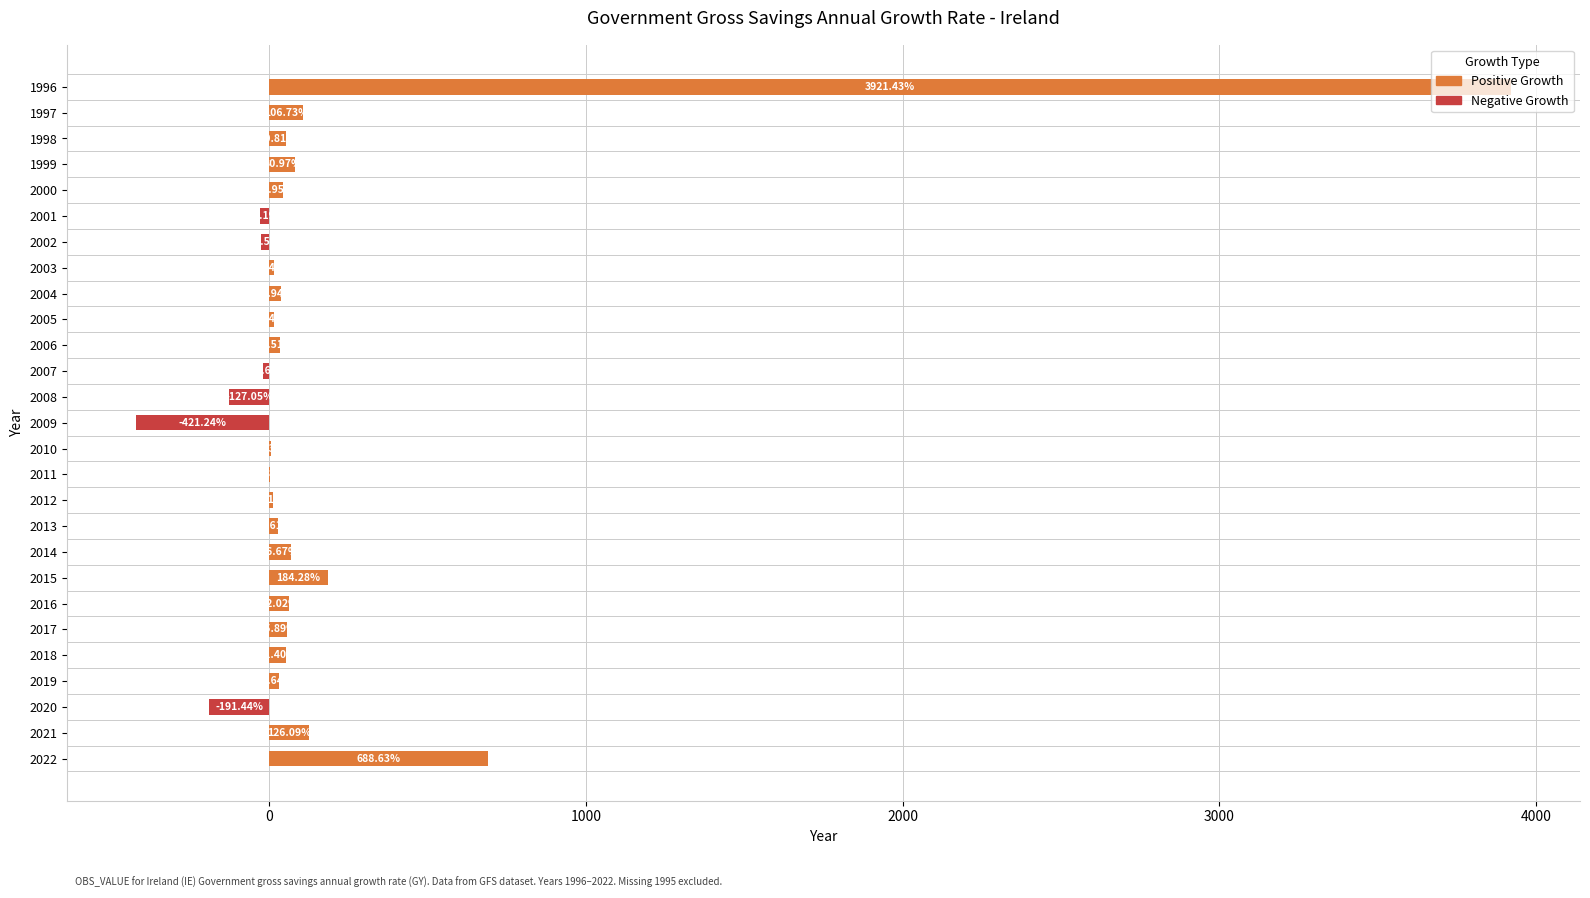

Are the bars horizontal?

Yes